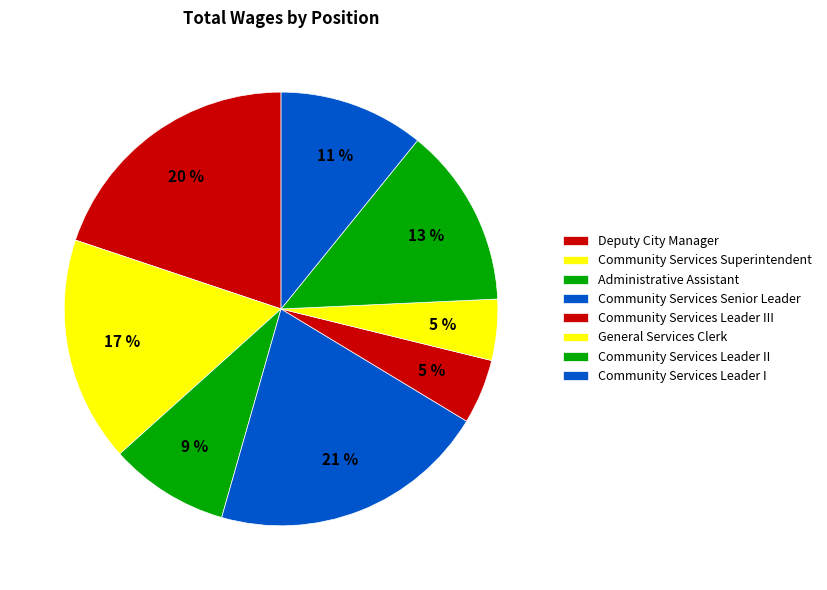

Count the number of slices in the pie.

8